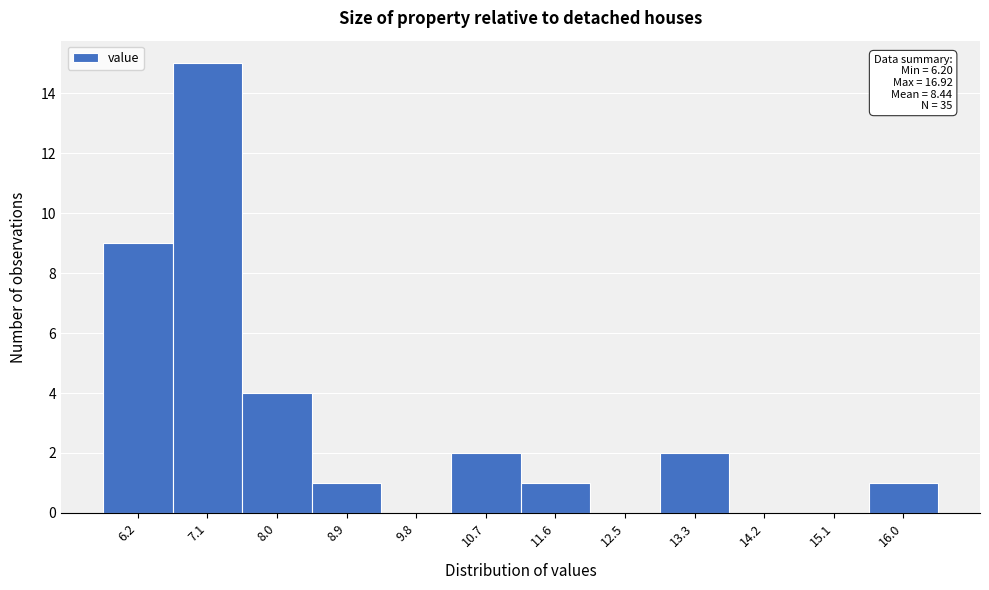

Reading left to right, extract all data points from this chart.

6.2=9	7.1=15	8.0=4	8.9=1	9.8=0	10.7=2	11.6=1	12.5=0	13.3=2	14.2=0	15.1=0	16.0=1